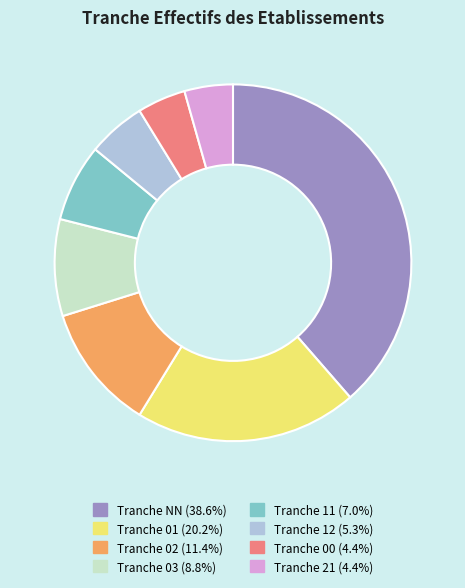

Approximately how many times larger is the value at Tranche 01 (20.2%) compared to Tranche 02 (11.4%)?

1.8